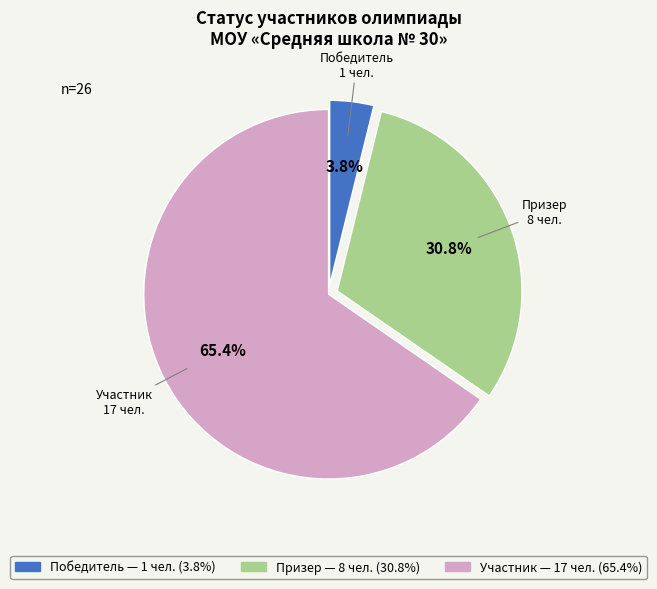

What is the ratio of the value at Призер to the value at Участник?

0.5